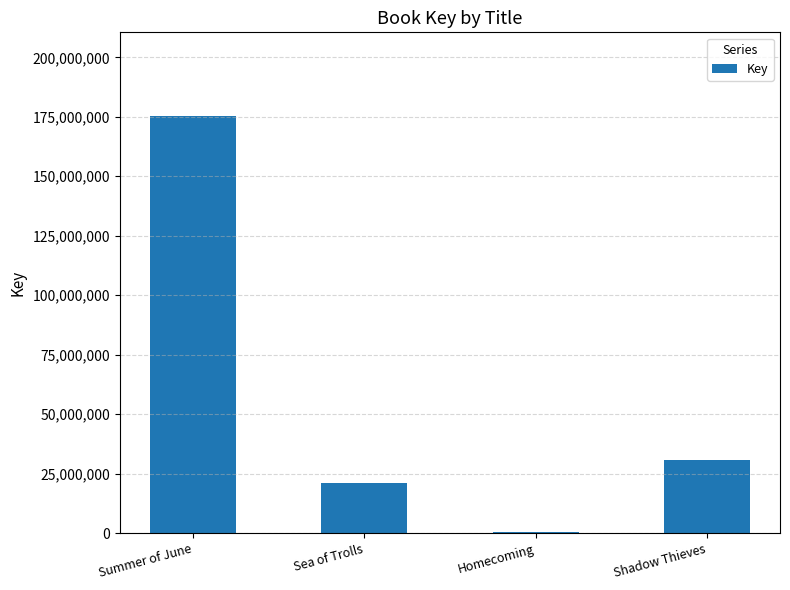

What is the sum of the values at Shadow Thieves and Sea of Trolls?

51502768